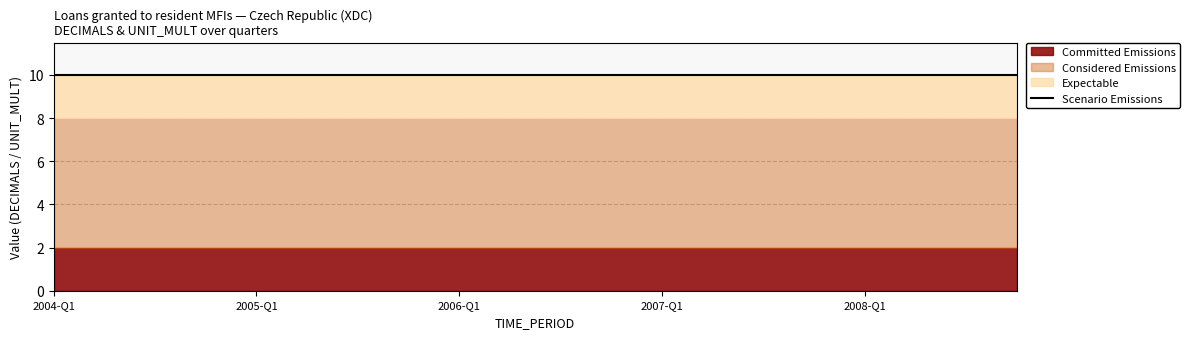

The Scenario Emissions series shows 4 at 2008-Q4. True or false?

False